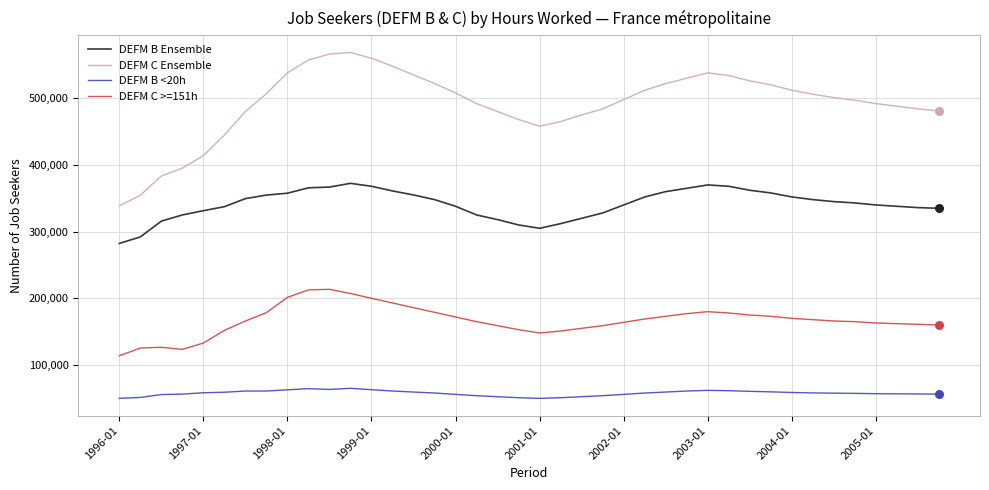

What are all the series names shown in the legend?

DEFM B Ensemble, DEFM C Ensemble, DEFM B <20h, DEFM C >=151h